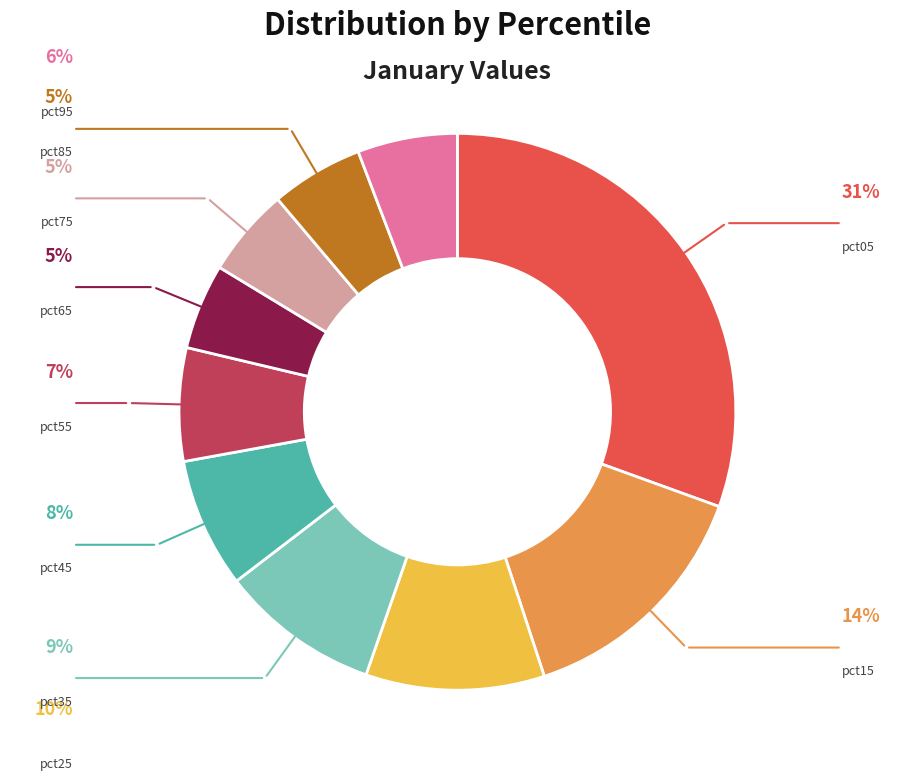

The pct75 slice represents 5% of the pie. True or false?

True